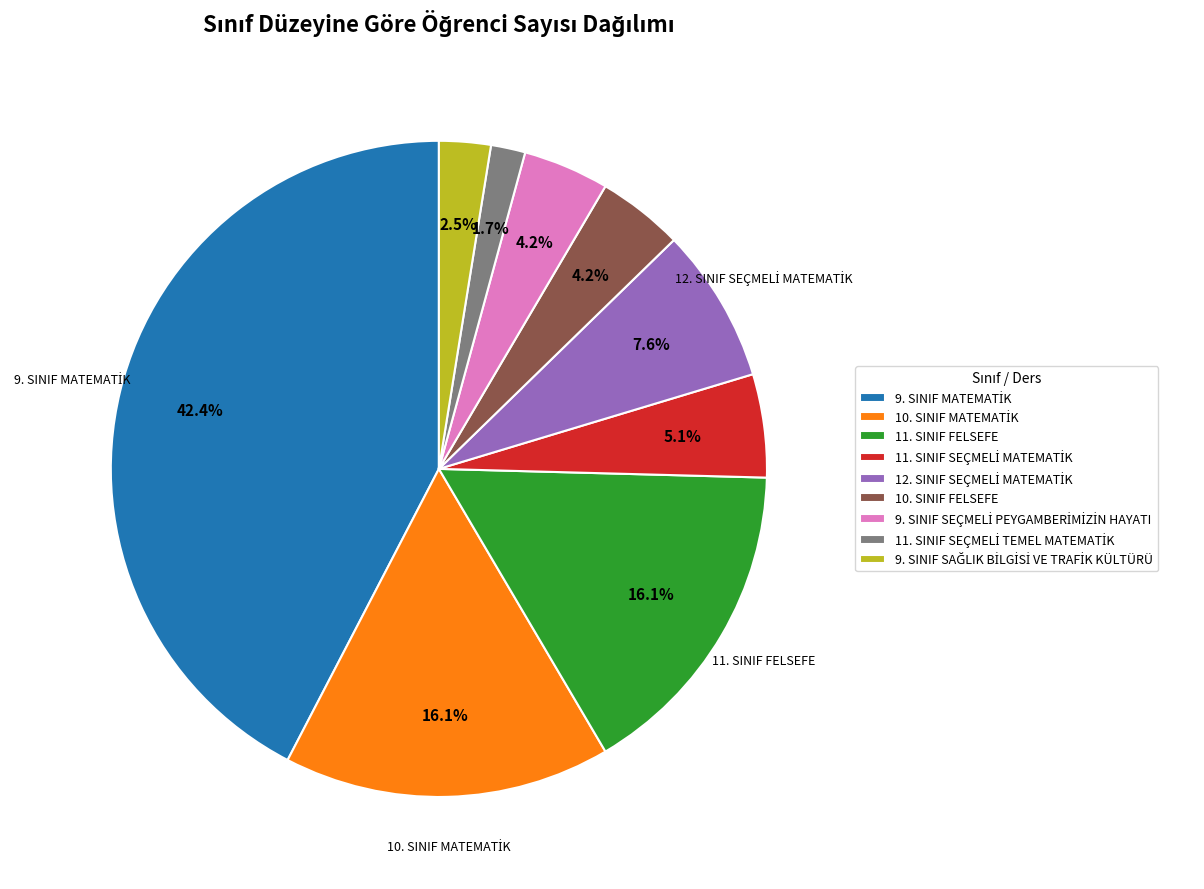

Does 10. SINIF FELSEFE represent more than half of the total?

No